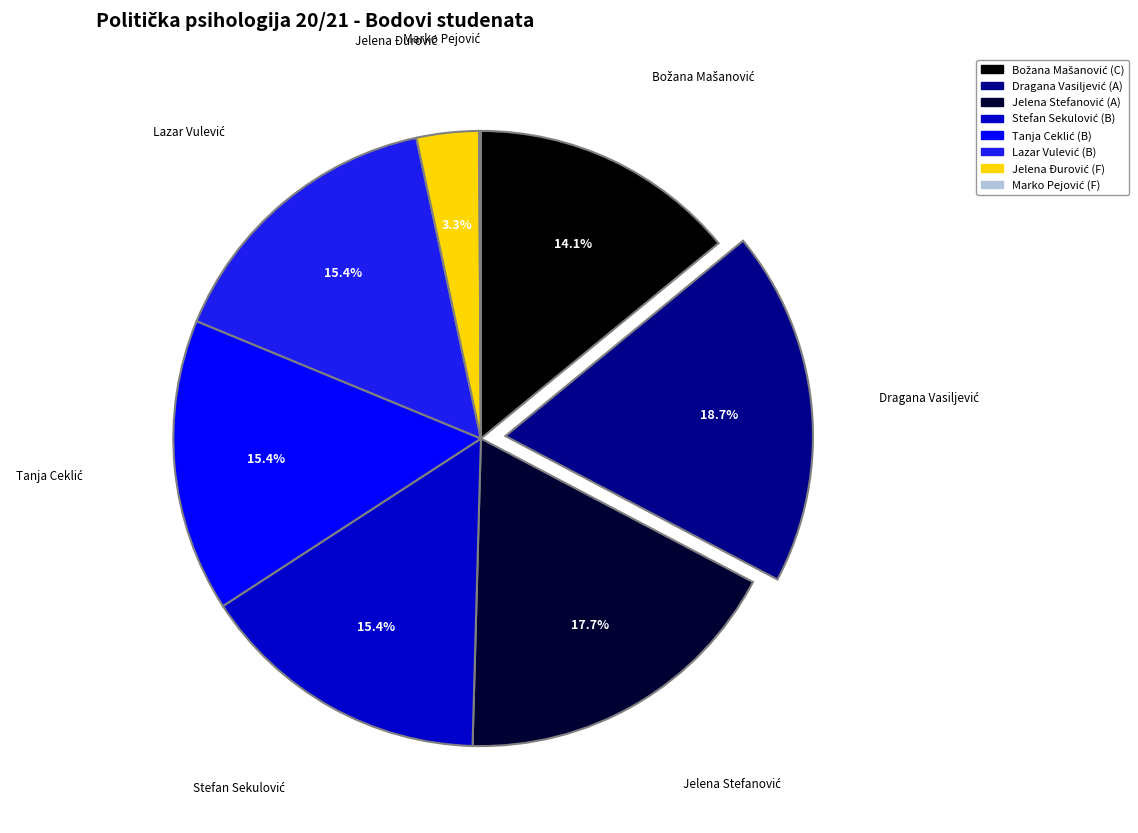

Does any single category account for the majority?

No